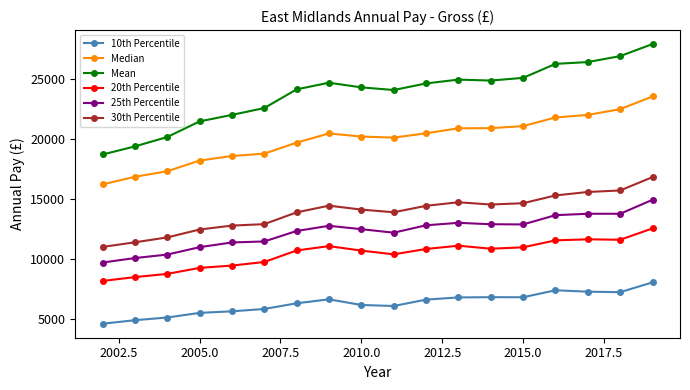

Rank the series by their maximum value, from highest to lowest.

Mean, Median, 30th Percentile, 25th Percentile, 20th Percentile, 10th Percentile